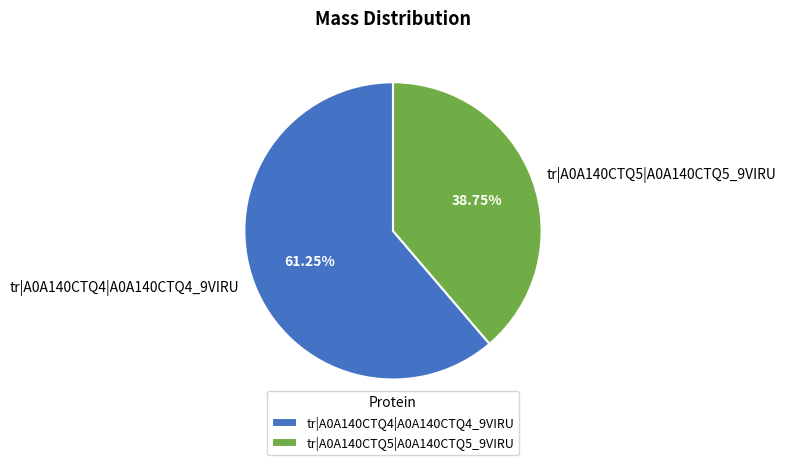

Is it true that tr|A0A140CTQ4|A0A140CTQ4_9VIRU is 61% of the pie?

True